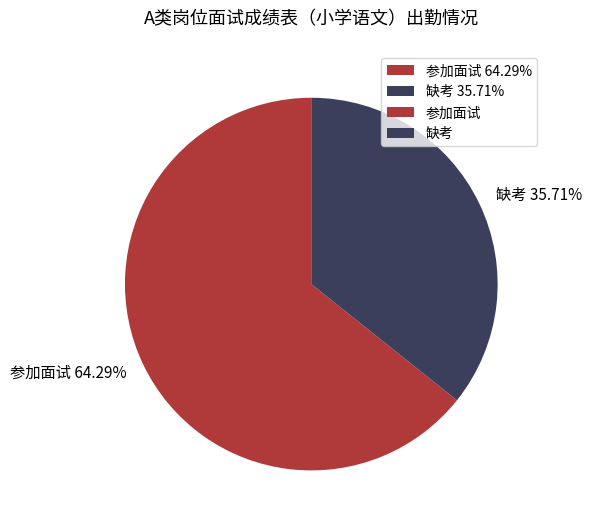

Is there a majority slice in this chart?

Yes